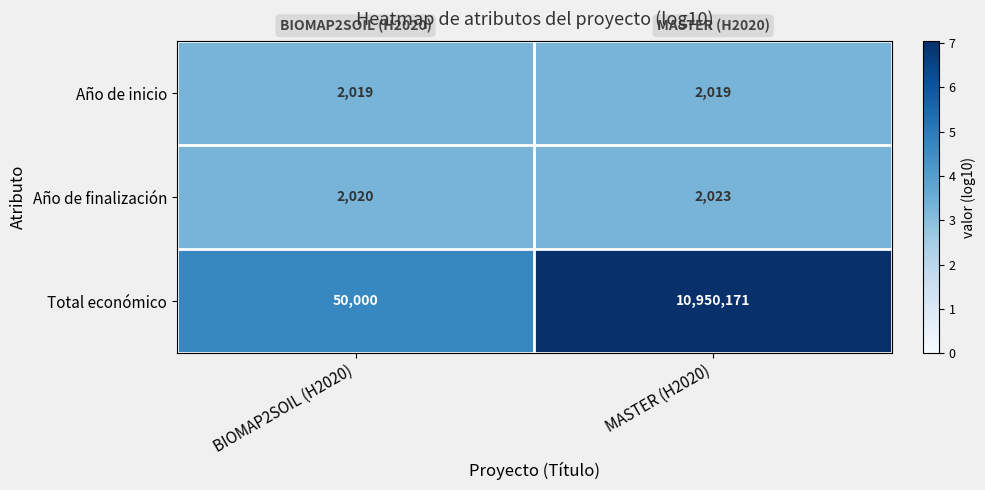

Reading left to right, transcribe all the data shown in this chart.

Año de inicio: BIOMAP2SOIL (H2020)=2019	MASTER (H2020)=2019
Año de finalización: BIOMAP2SOIL (H2020)=2020	MASTER (H2020)=2023
Total económico: BIOMAP2SOIL (H2020)=50000	MASTER (H2020)=10950171